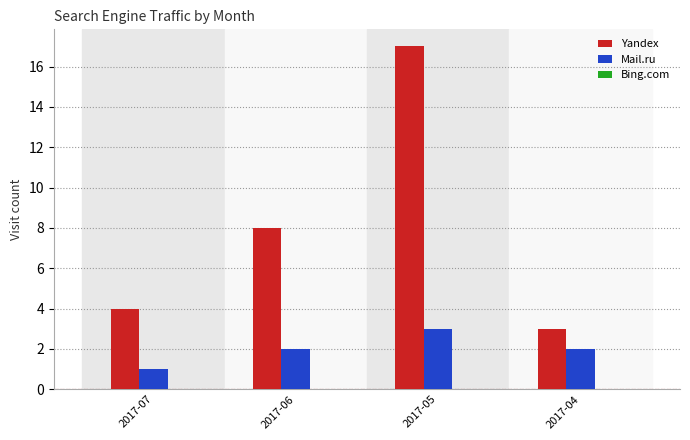

List the series in order of their overall mean, lowest first.

Mail.ru, Yandex